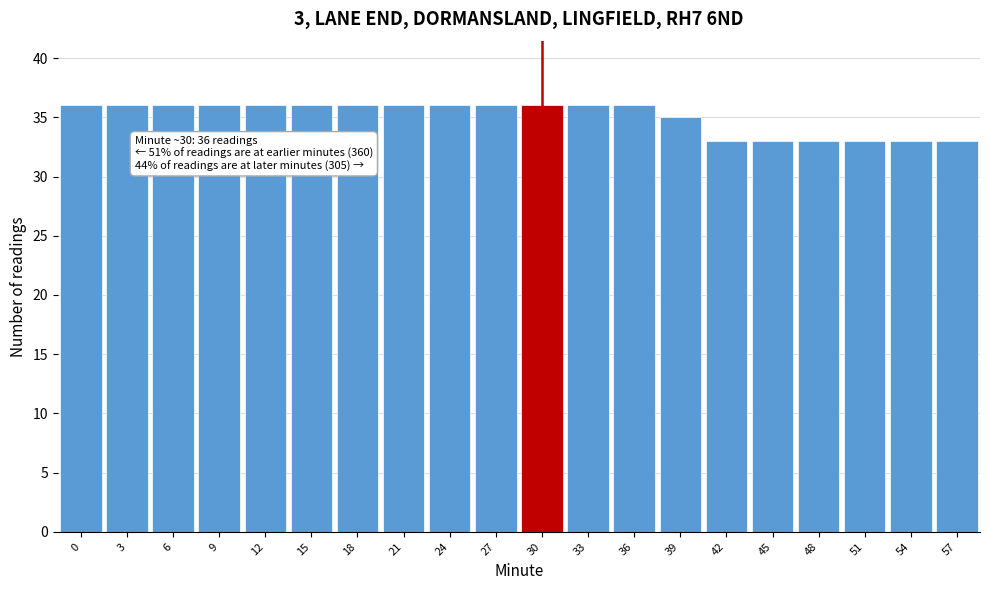

Reading left to right, what are all the values shown in this chart?

0=36	3=36	6=36	9=36	12=36	15=36	18=36	21=36	24=36	27=36	30=36	33=36	36=36	39=35	42=33	45=33	48=33	51=33	54=33	57=33